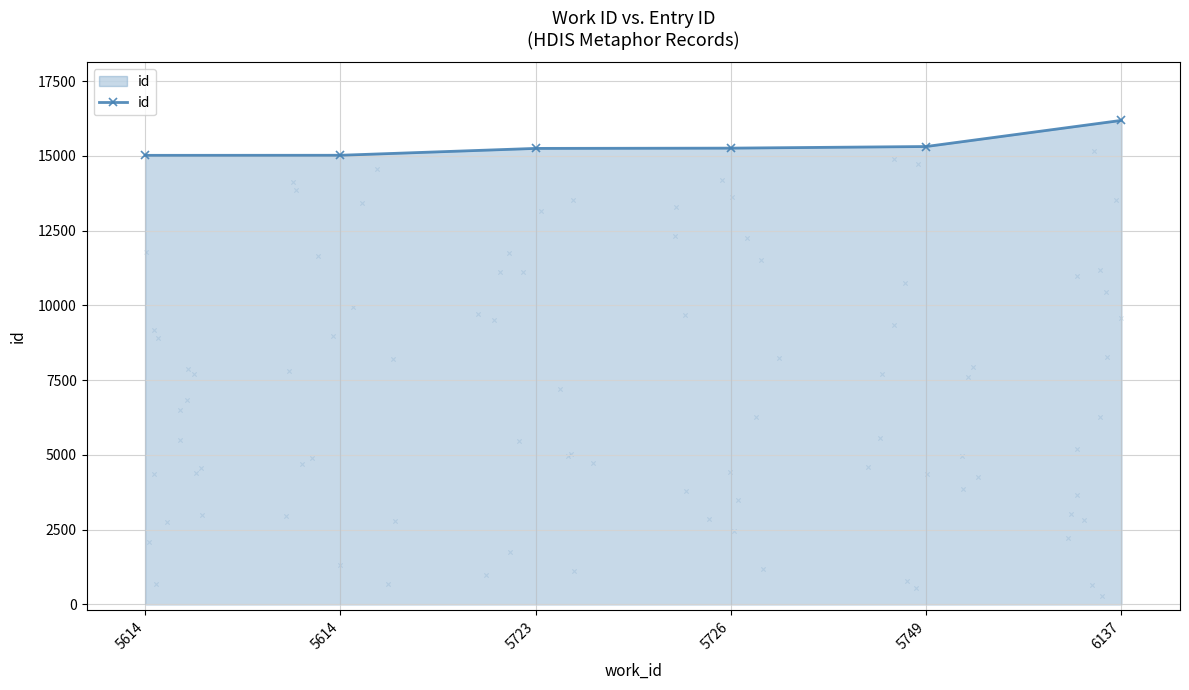

Between 5614 and 5614, which is larger?

5614